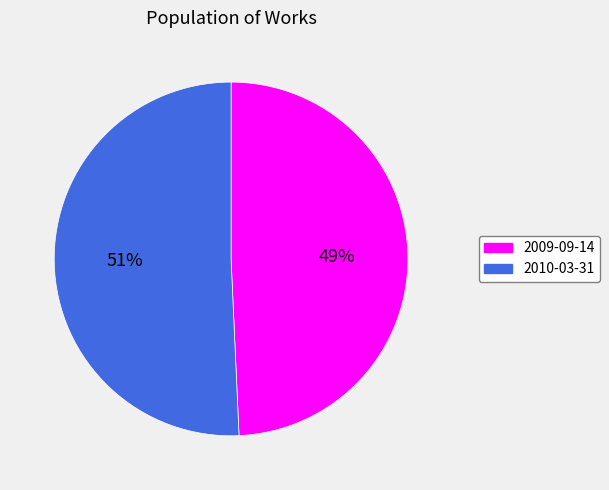

What percentage is the 2010-03-31 slice, to the nearest percent?

51%